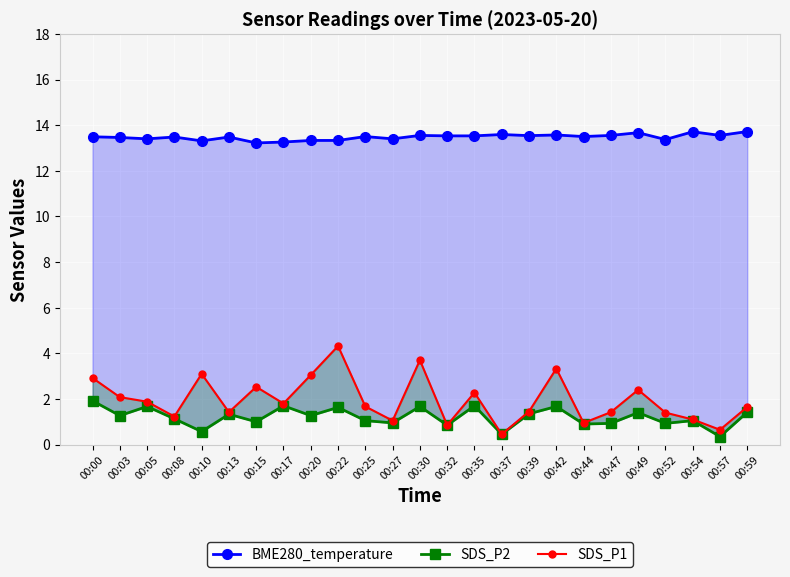

What is the spread (max minus min) of values at 00:32?

12.7